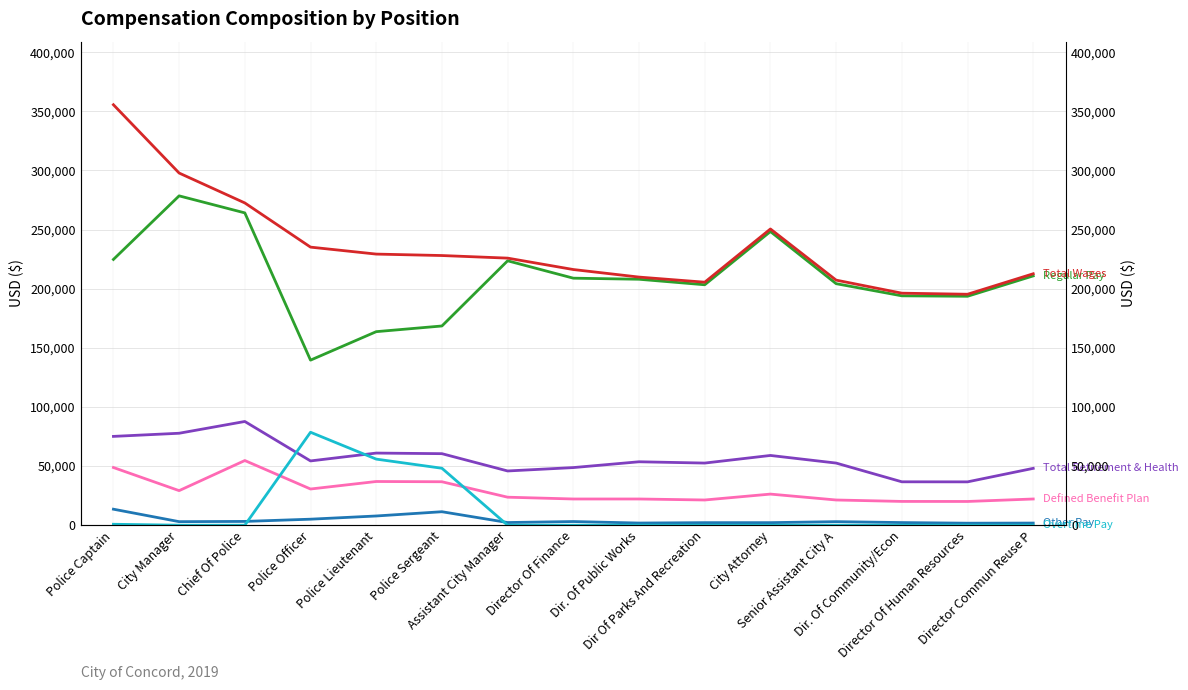

What is the difference between the Total Retirement & Health values at Police Captain and Dir. Of Community/Econ?

38397